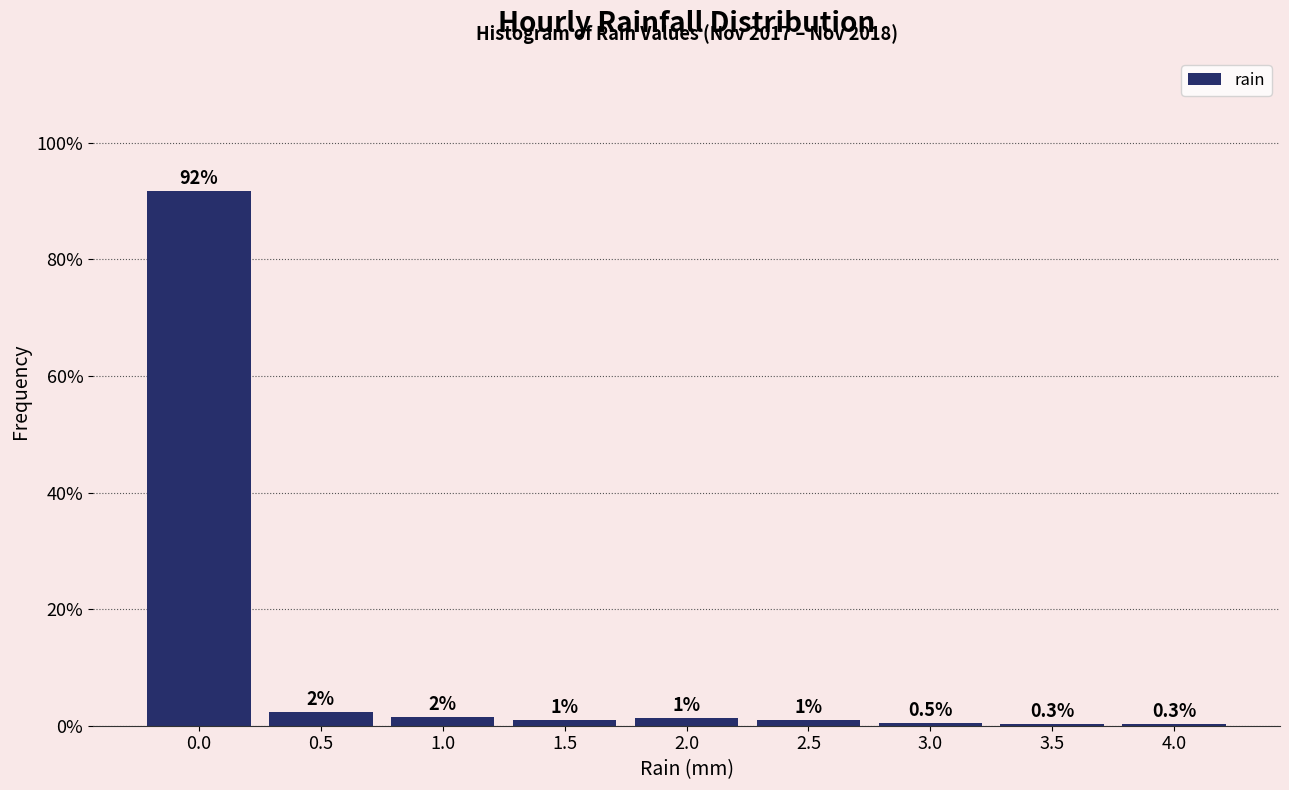

True or false: the data shows 0.3 at 4.0.

True